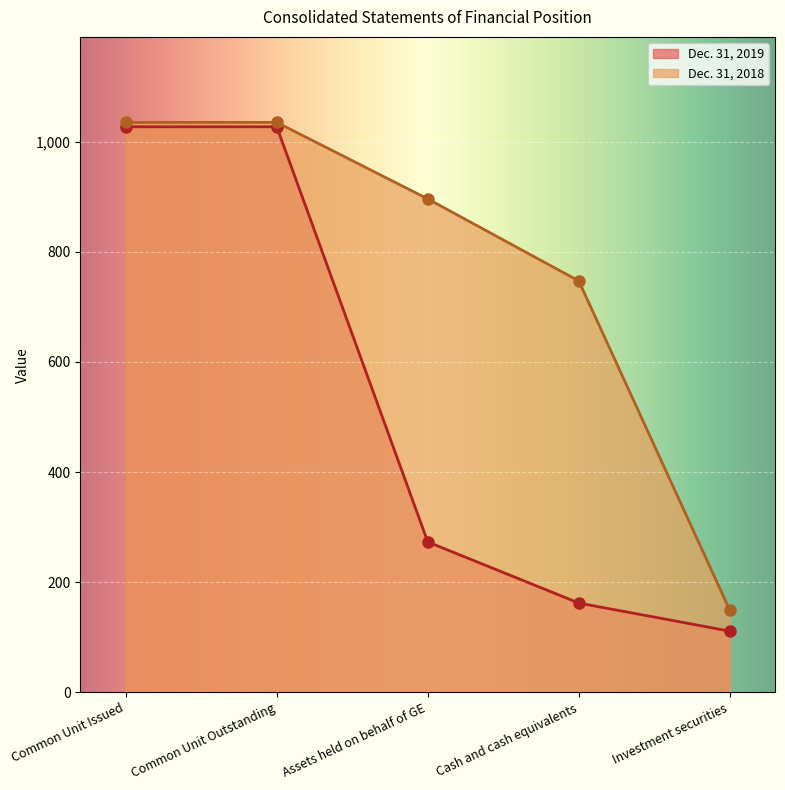

Which label corresponds to the smallest value in the chart?

Investment securities